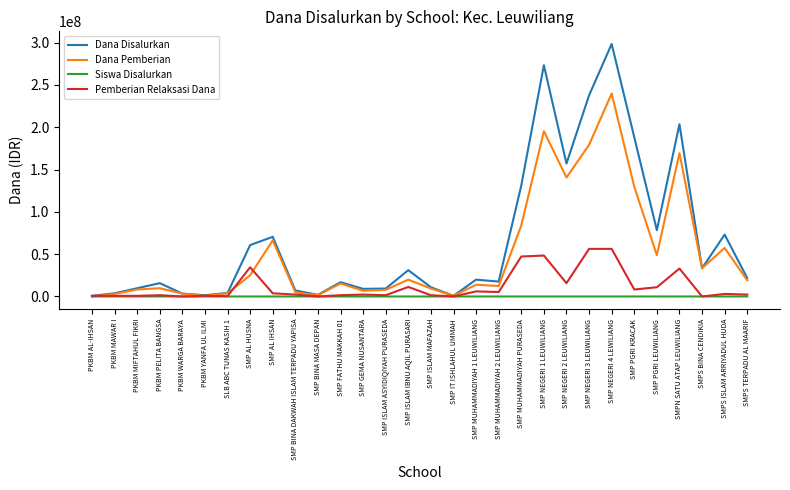

What is the difference between the maximum and minimum values in the Dana Pemberian series?

240000000